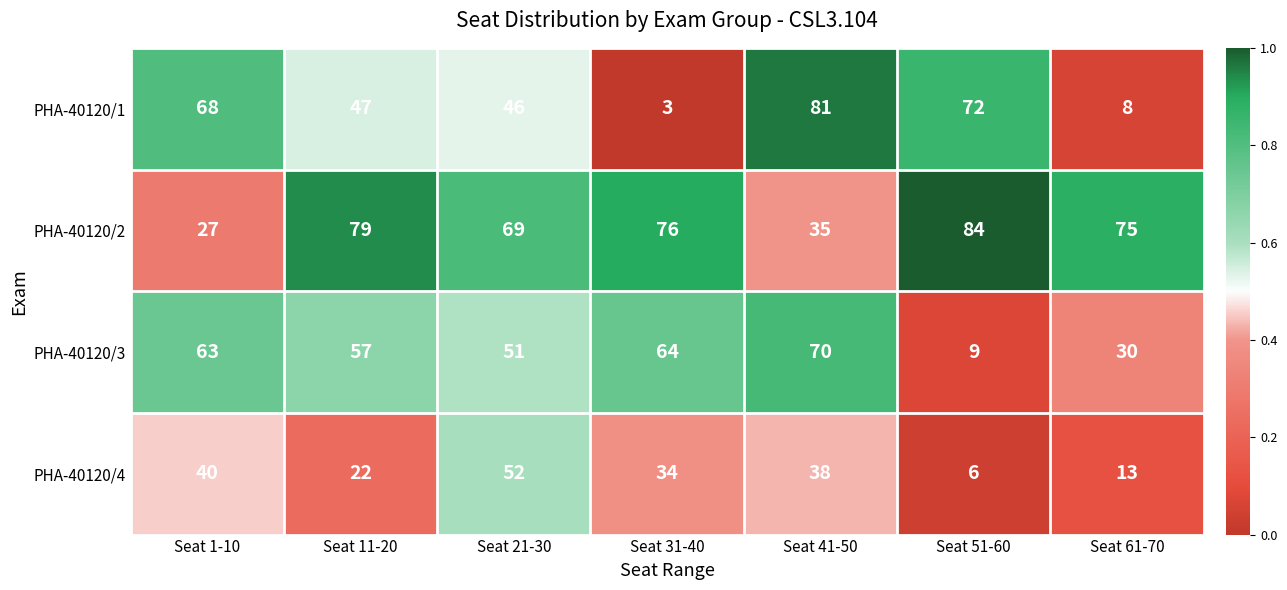

At Seat 41-50, list the series in order from smallest to largest.

PHA-40120/2, PHA-40120/4, PHA-40120/3, PHA-40120/1